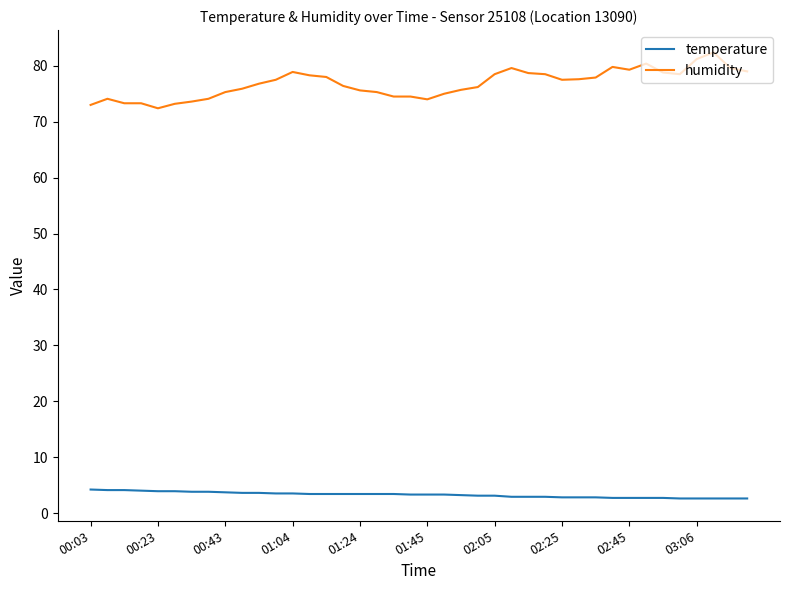

True or false: humidity and temperature cross at least once.

False